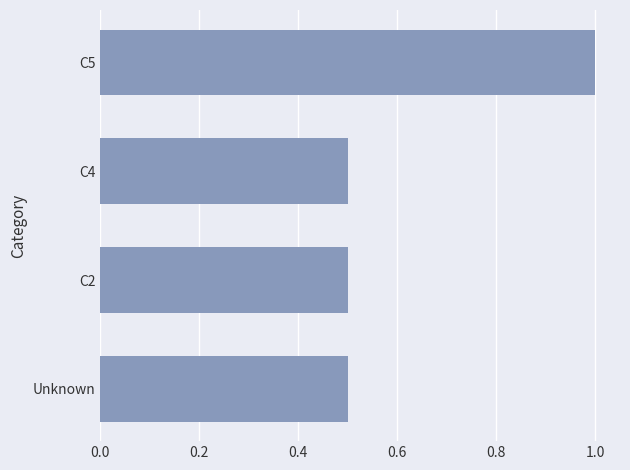

What is the maximum value shown in the chart?

1.0